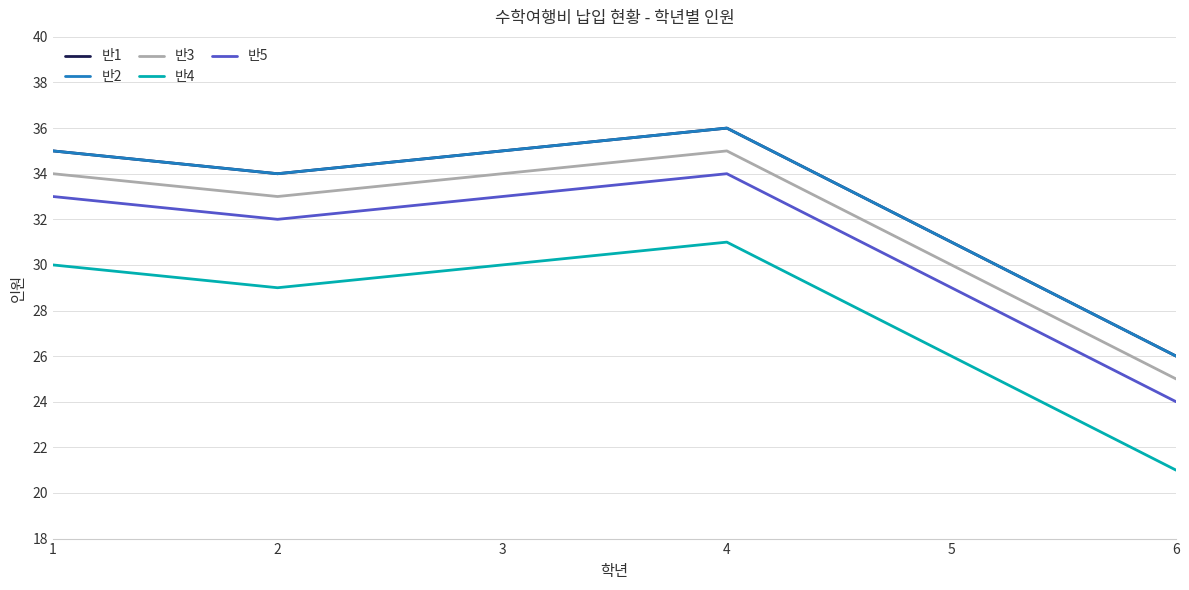

Is this an area chart (filled region under the line)?

No